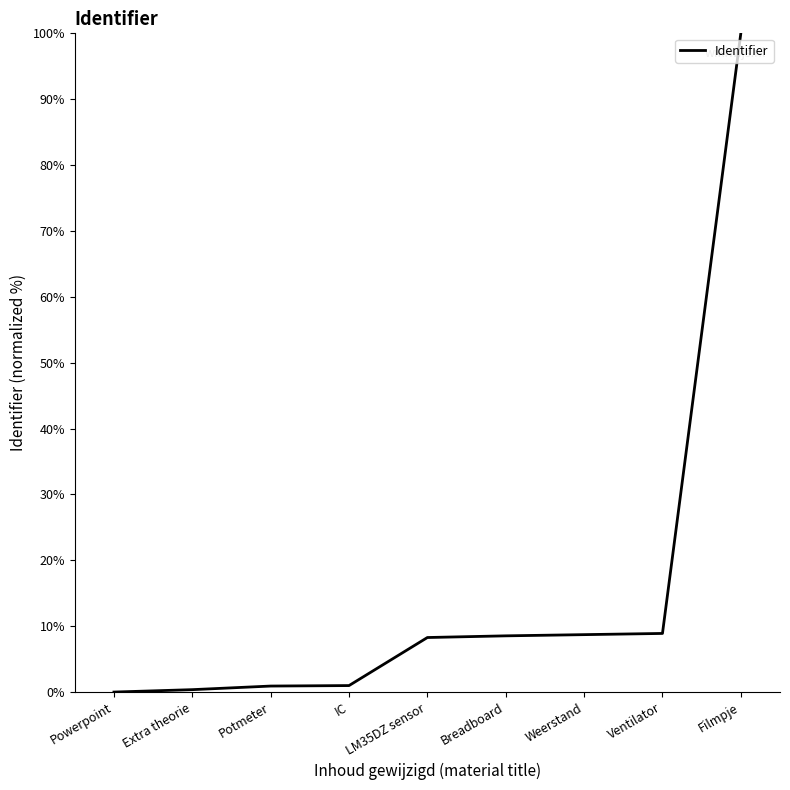

What is the change in value from Powerpoint to Breadboard?

+8.5